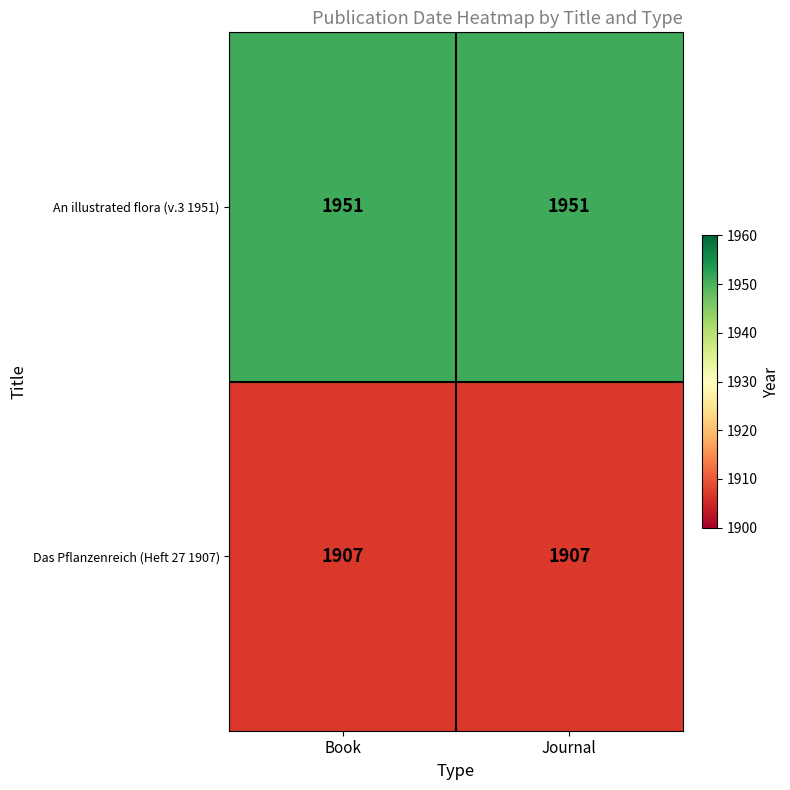

What is the difference between the highest and lowest values at Book?

44